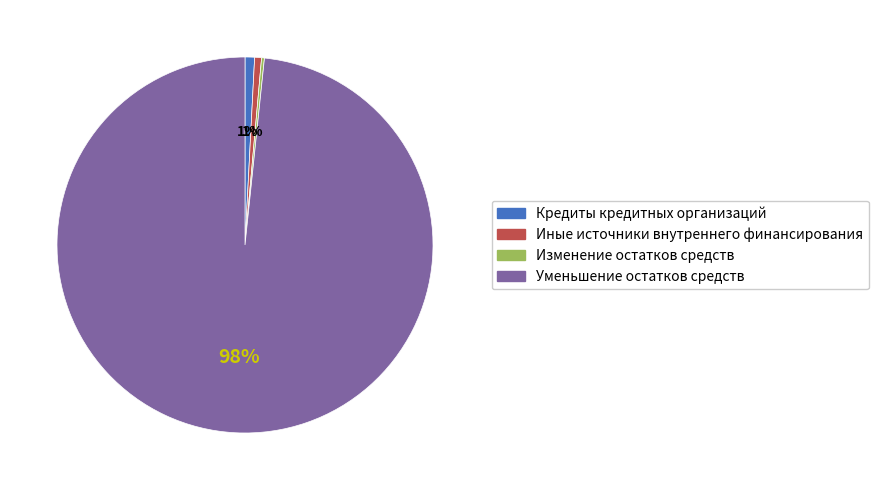

Is it true that Иные источники внутреннего финансирования is 1% of the pie?

True